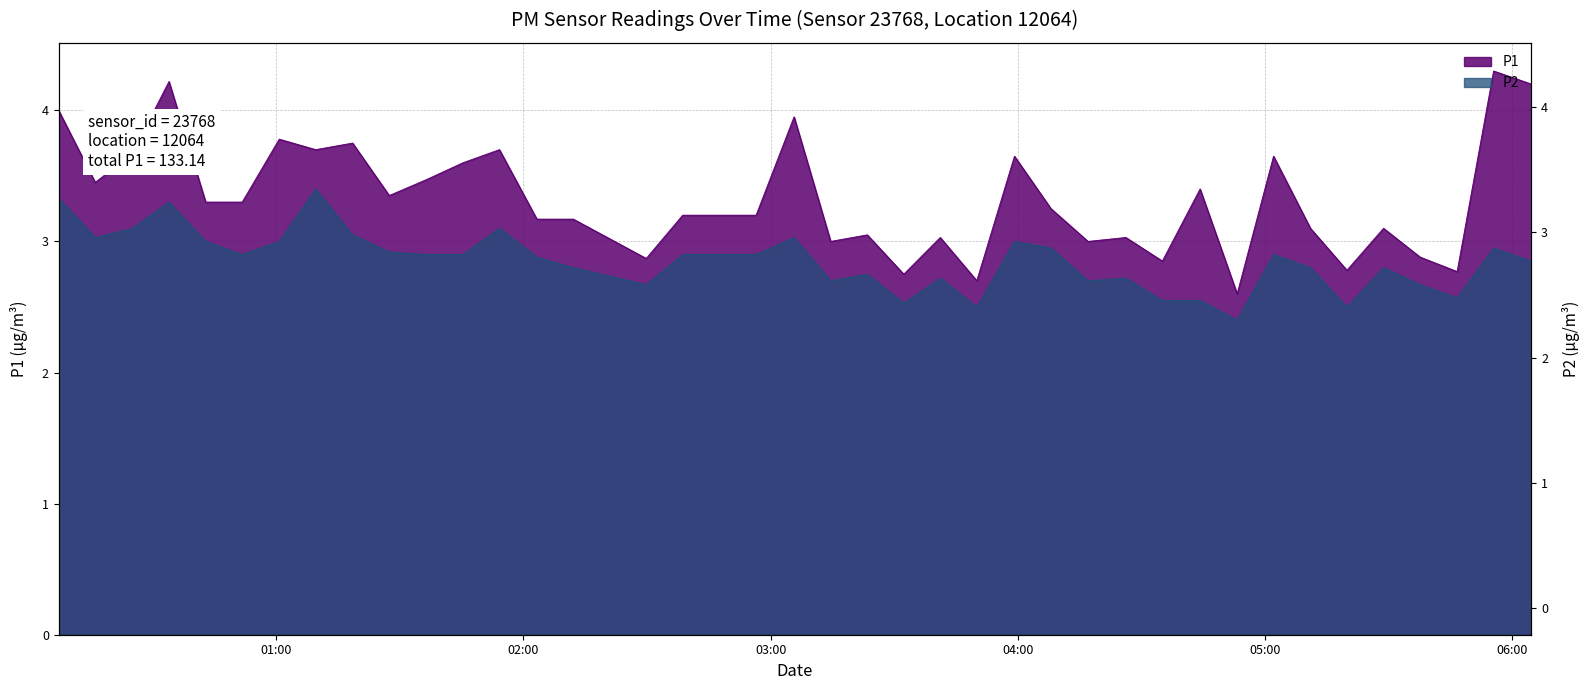

At which category is the sum across all series the highest?

2023-10-09T00:34:01